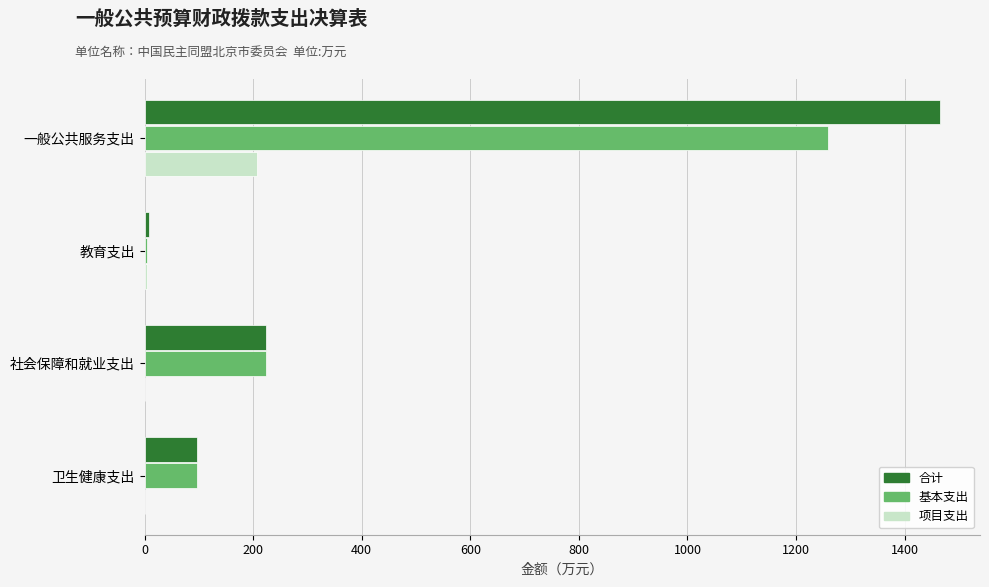

Is it true that 合计 equals 1465.6 at 一般公共服务支出?

True